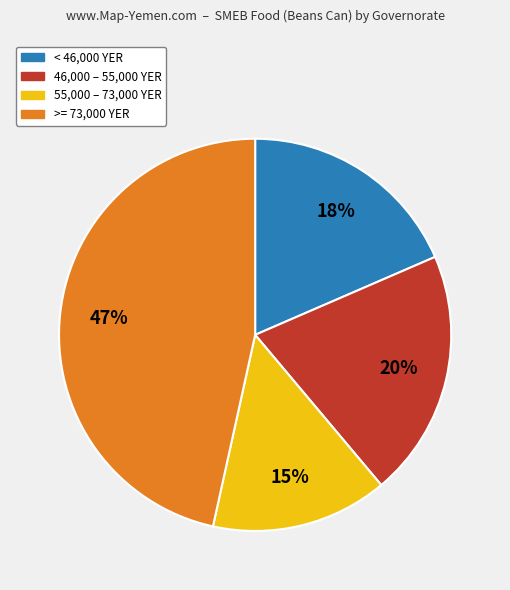

To the nearest percent, what is the average slice percentage?

25%